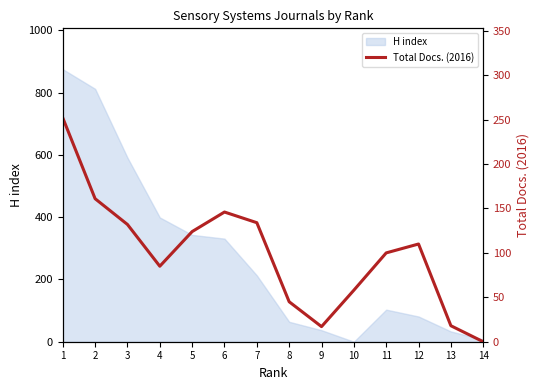

What is the maximum value for H index?

875